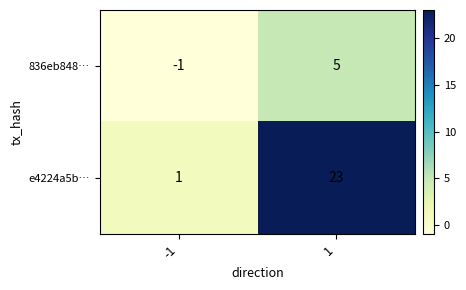

What is the sum of the 836eb848… values at 1 and -1?

4